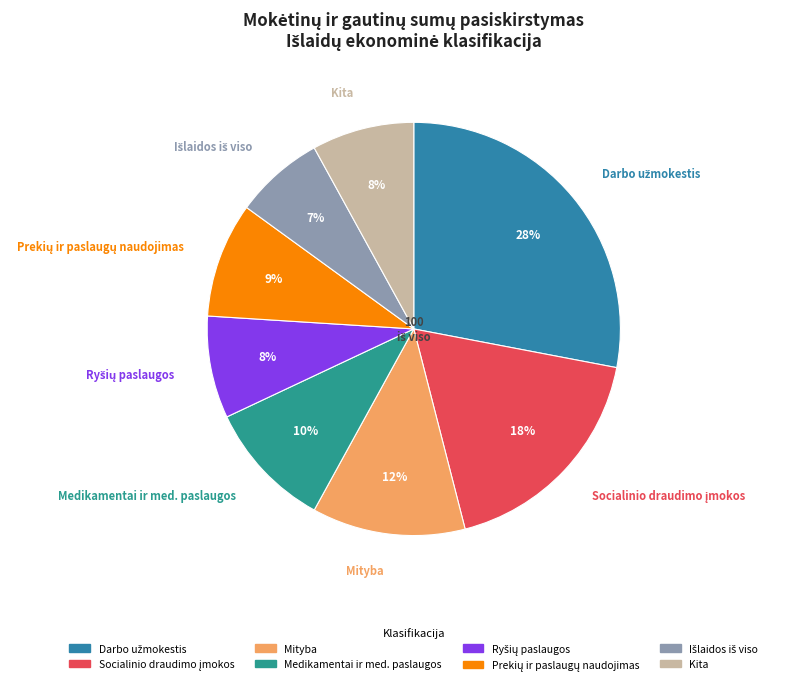

True or false: Medikamentai ir med. paslaugos accounts for 10% of the total.

True